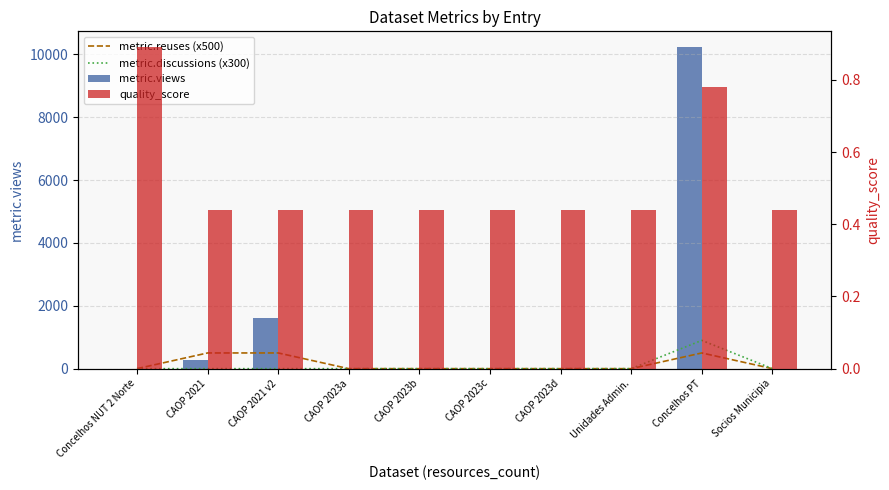

Does the chart contain stacked bars?

No